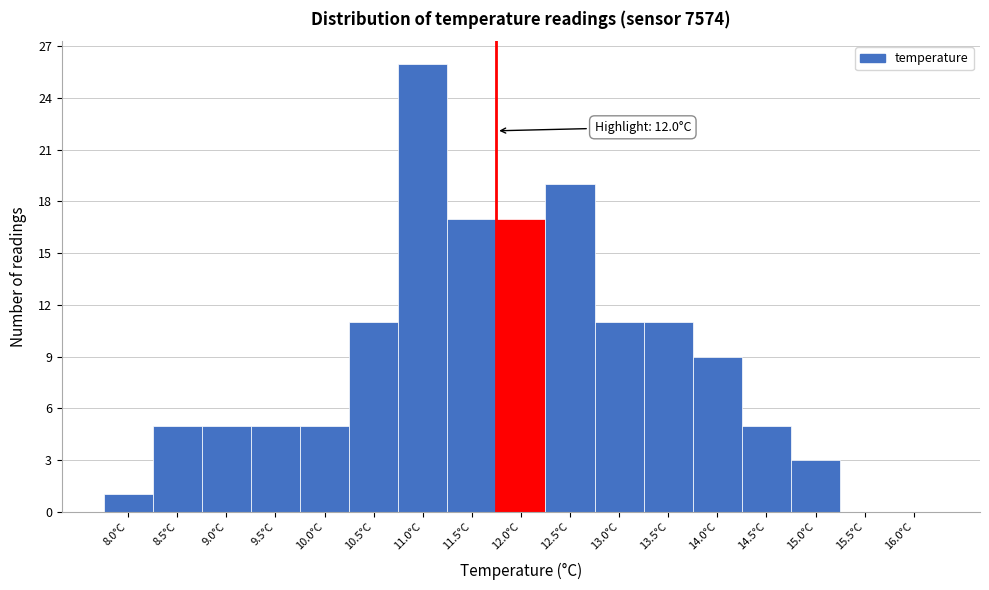

Reading left to right, list all the values displayed in this chart.

8.0°C=1	8.5°C=5	9.0°C=5	9.5°C=5	10.0°C=5	10.5°C=11	11.0°C=26	11.5°C=17	12.0°C=17	12.5°C=19	13.0°C=11	13.5°C=11	14.0°C=9	14.5°C=5	15.0°C=3	15.5°C=0	16.0°C=0